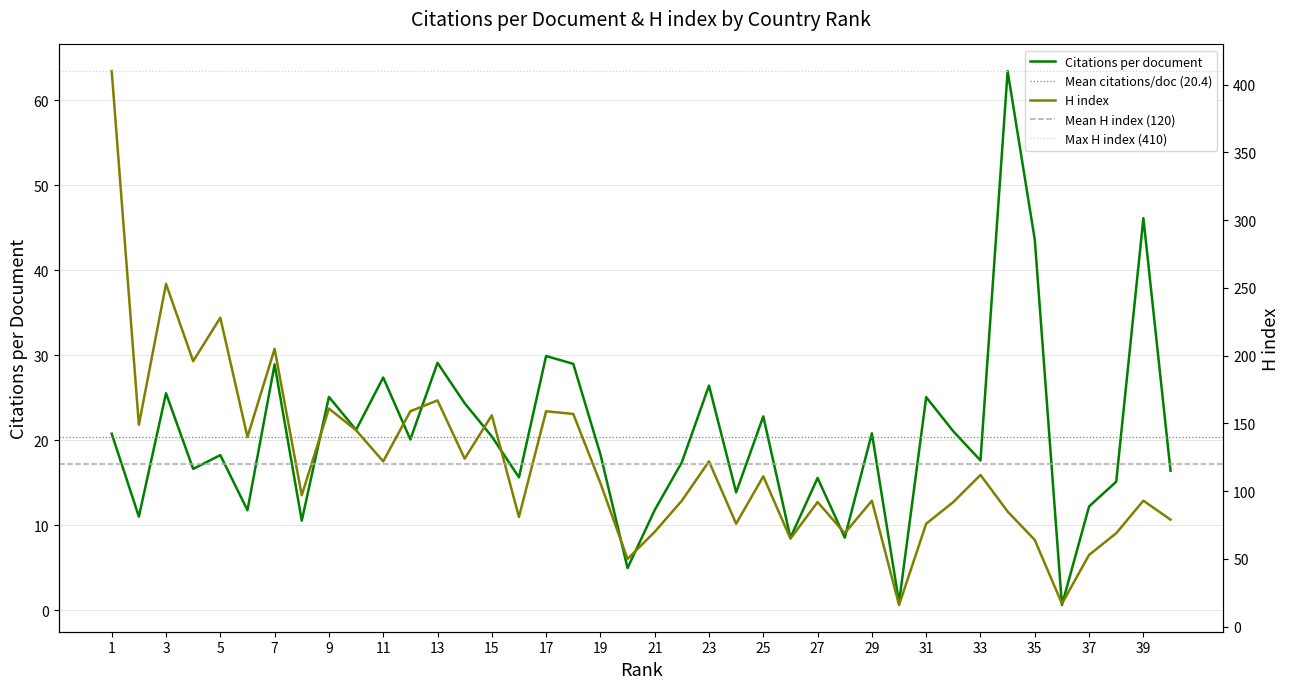

The value of H index at 39 is 93.0. True or false?

True